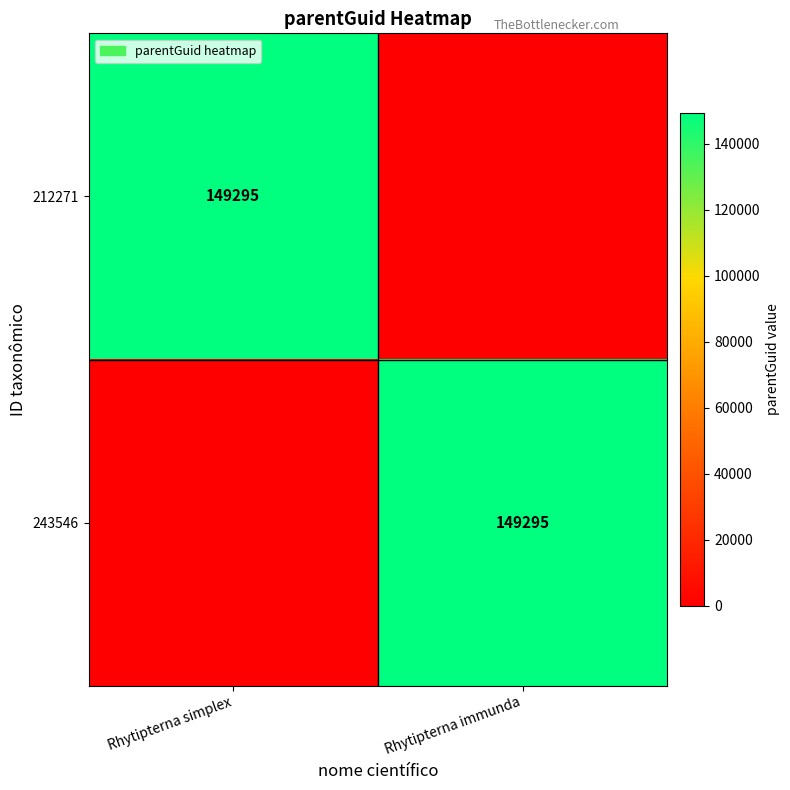

What is the difference between the highest and lowest values at Rhytipterna simplex?

149295